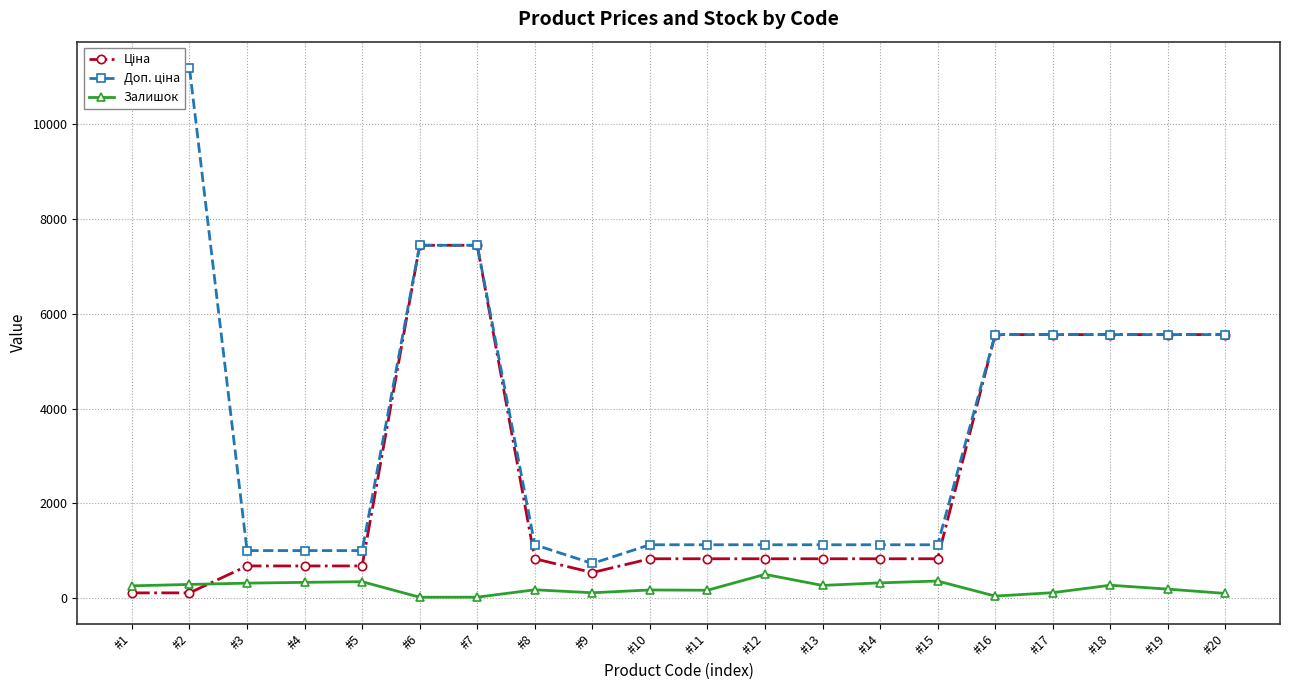

Between #16 and #7, which is larger?

#7